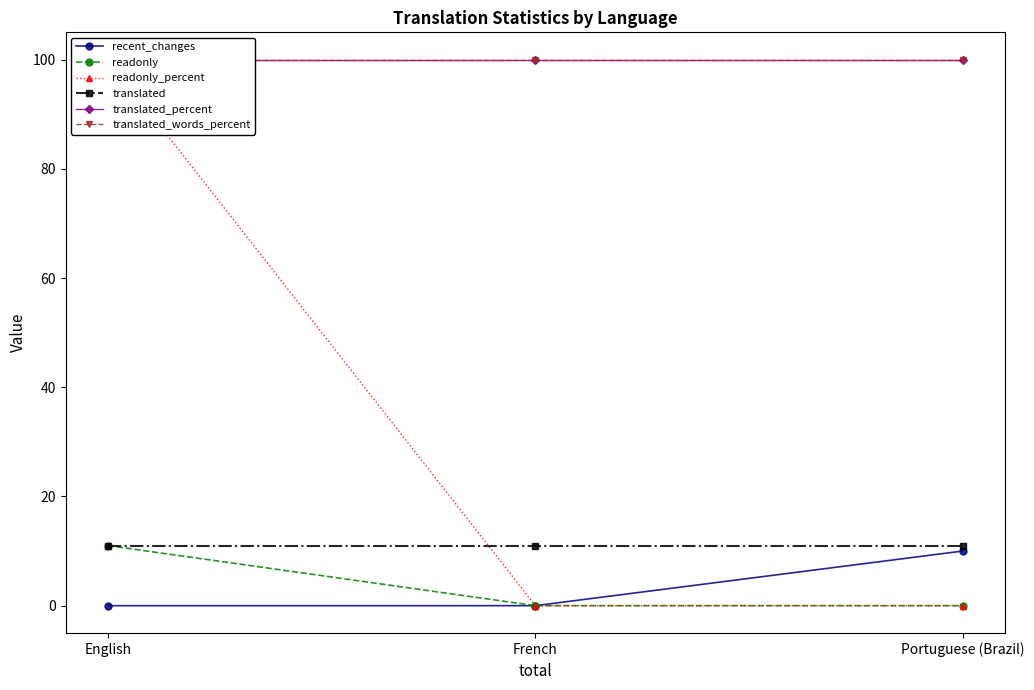

Between French and Portuguese (Brazil), which is larger?

Portuguese (Brazil)